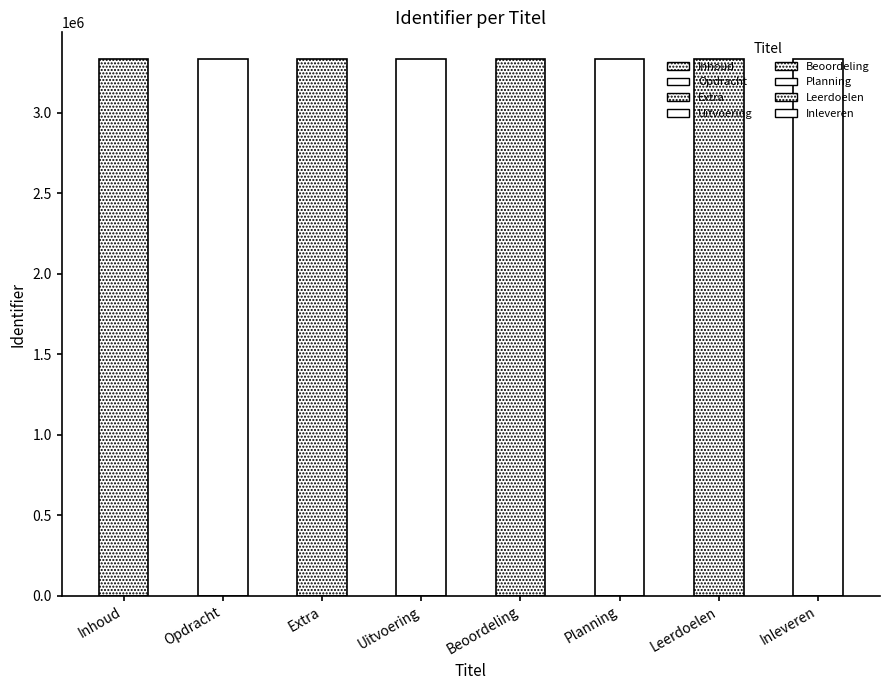

What is the label of the 7th bar from the left?

Leerdoelen